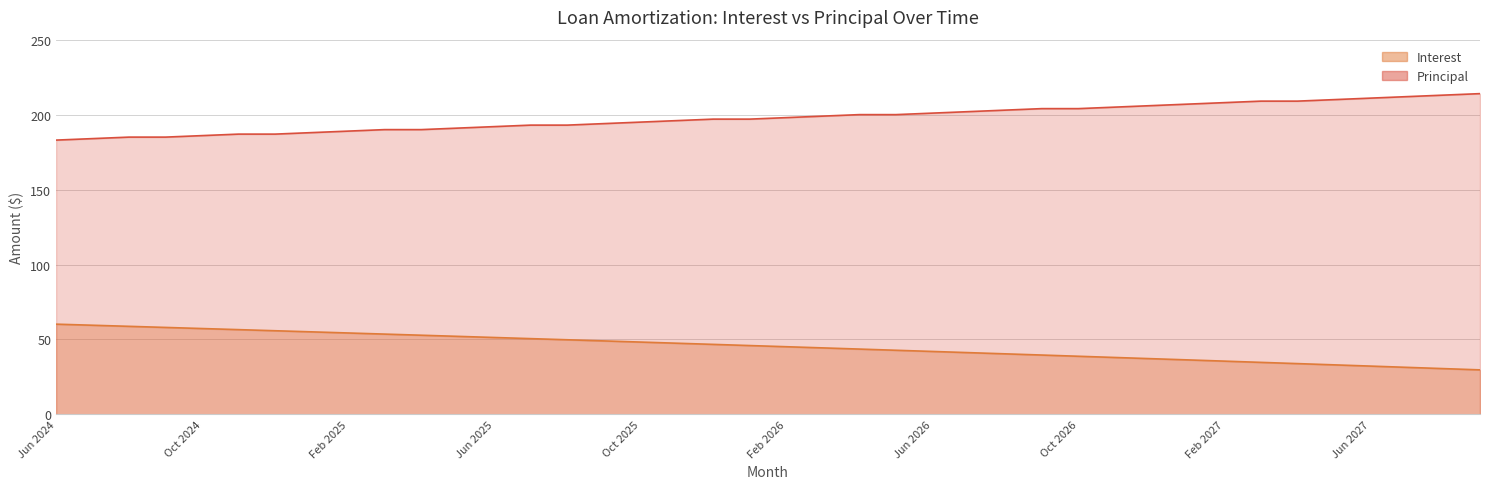

What are all the series names shown in the legend?

Interest, Principal